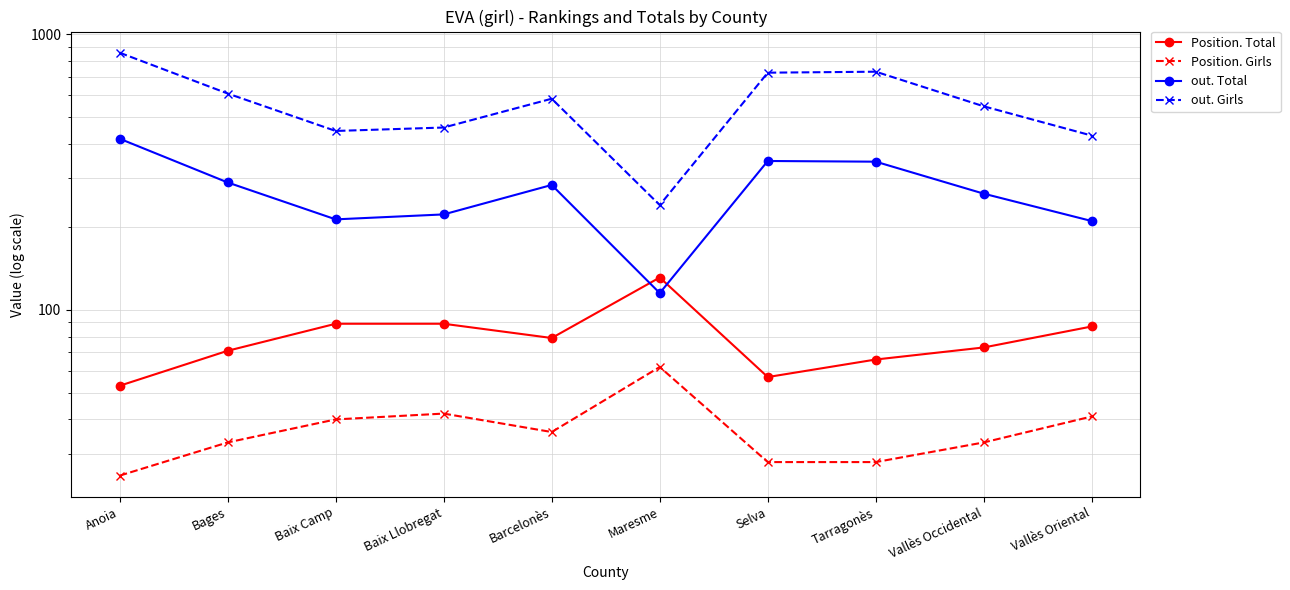

Rank the series at Baix Camp from lowest to highest value.

Position. Girls, Position. Total, out. Total, out. Girls